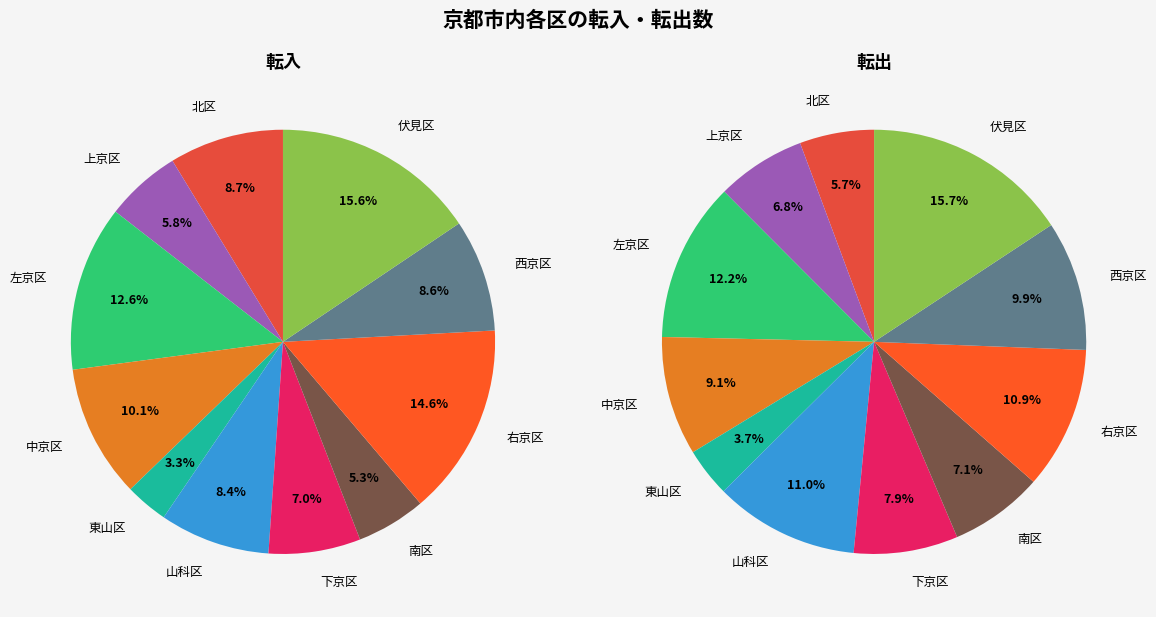

Is 山科区 the majority of the pie?

No